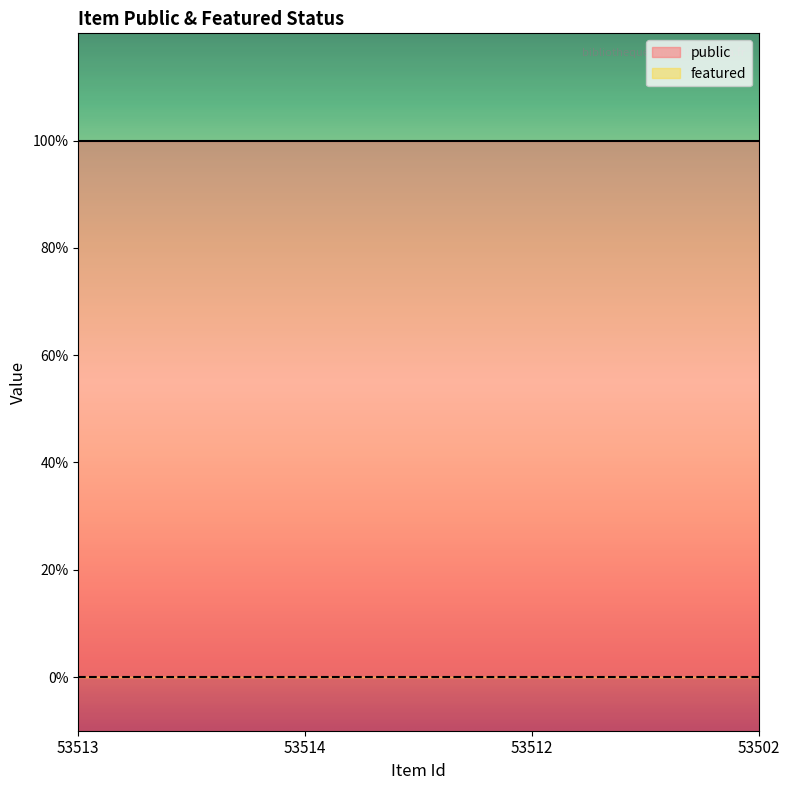

What is the difference between the highest and lowest values at 53513?

1